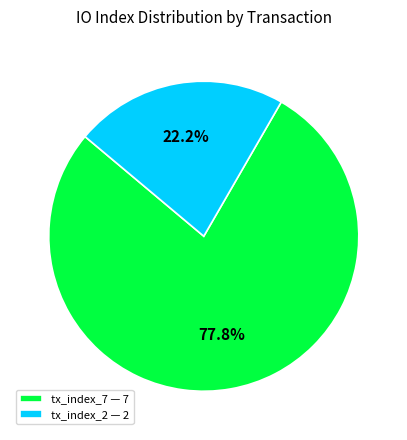

Rank the categories by value from highest to lowest.

tx_index_7, tx_index_2